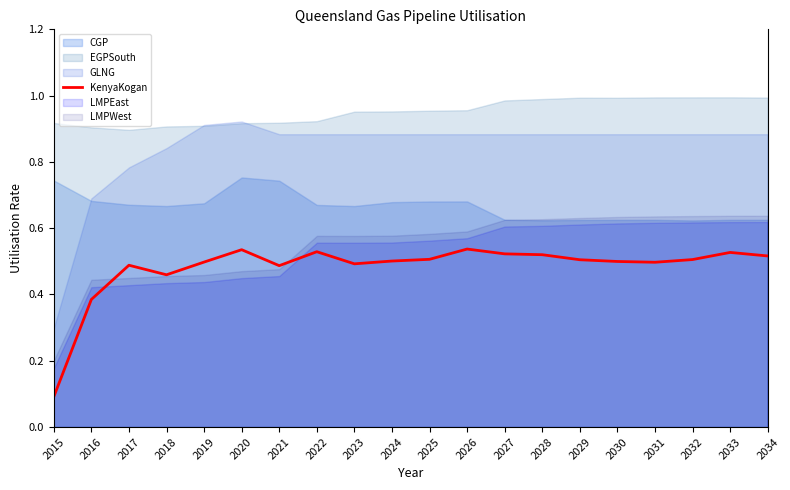

What is the sum of all values?

9.6